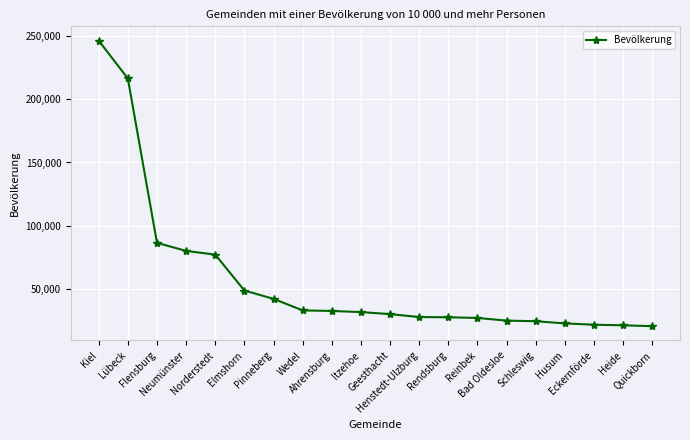

What is the value of the 8th point from the left?

33204